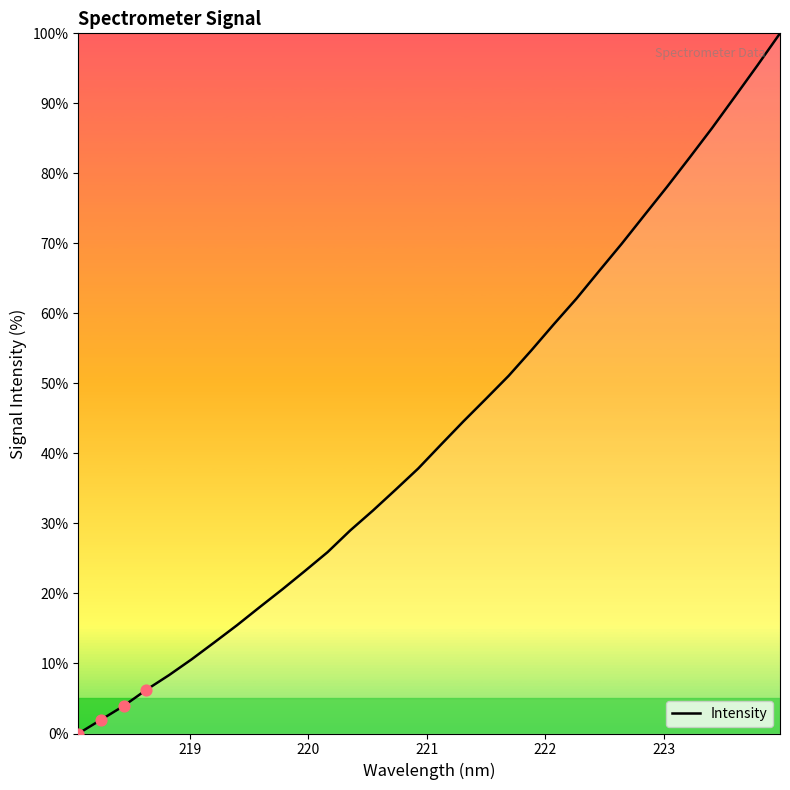

What is the difference between the maximum and minimum values?

100.0